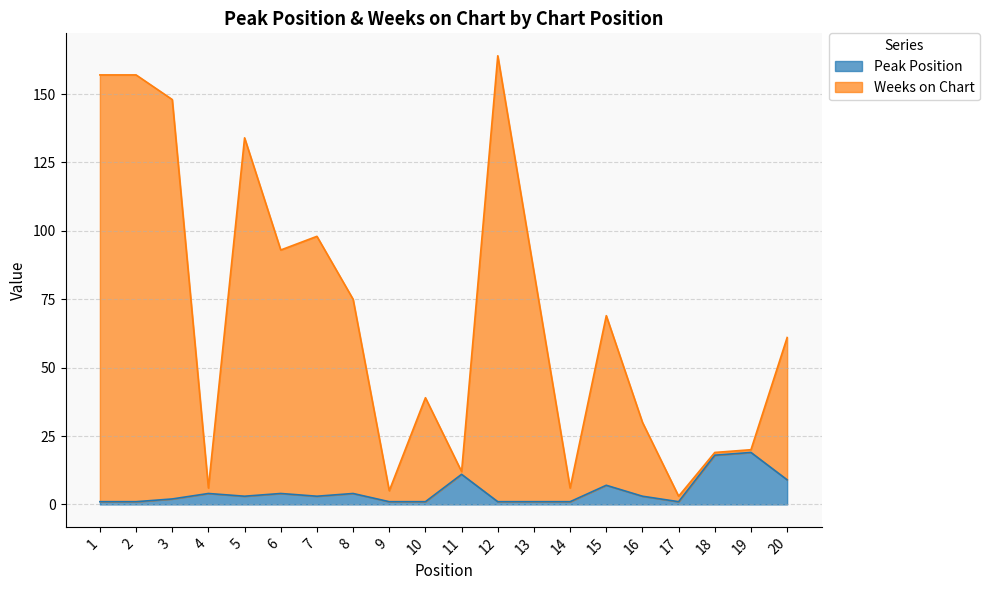

At which category is the sum across all series the highest?

12